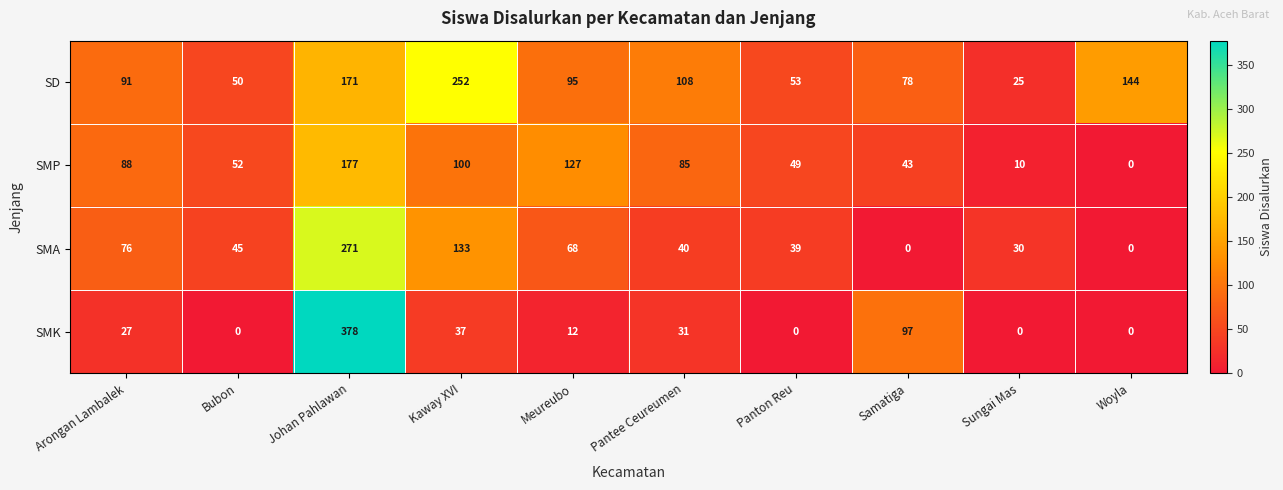

At Johan Pahlawan, list the series in order from largest to smallest.

SMK, SMA, SMP, SD